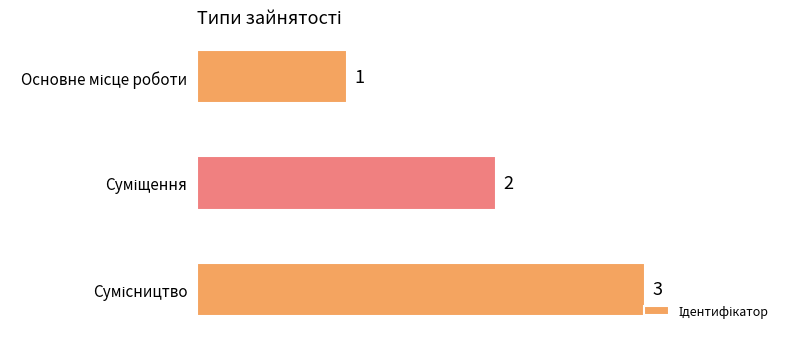

What is the difference between the maximum and minimum values?

2